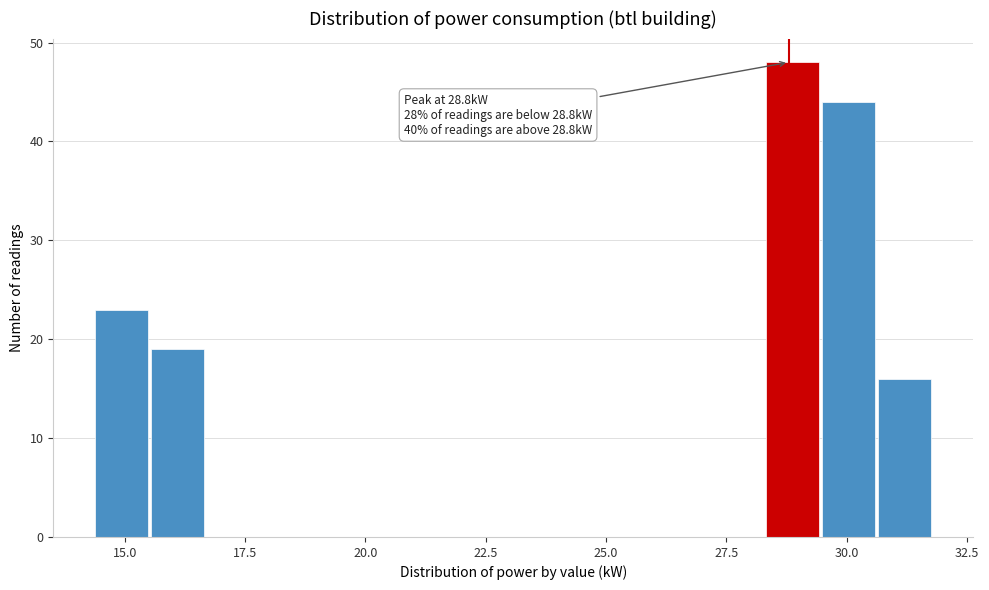

Around what value on the x-axis is the tallest bar? Give the approximate position of its centre, as read against the axis.

29.0